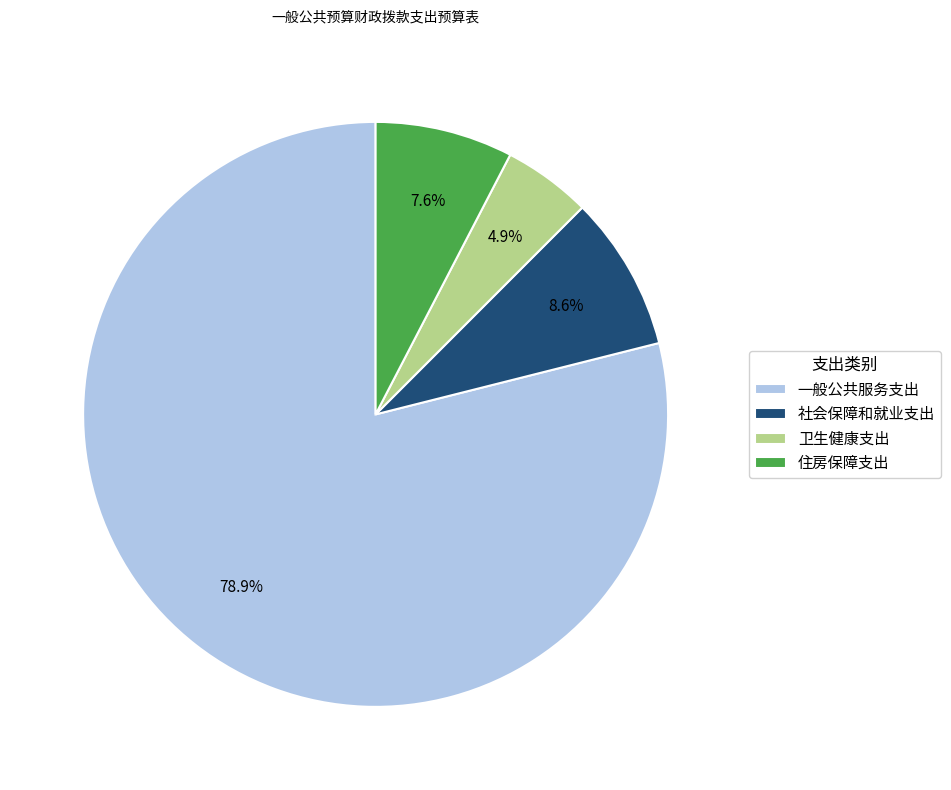

Approximately how many times larger is the value at 卫生健康支出 compared to 社会保障和就业支出?

0.6